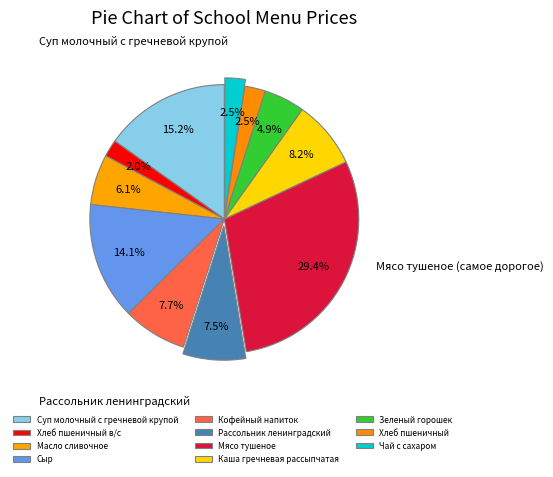

To the nearest percent, what portion does Хлеб пшеничный в/с represent?

2%